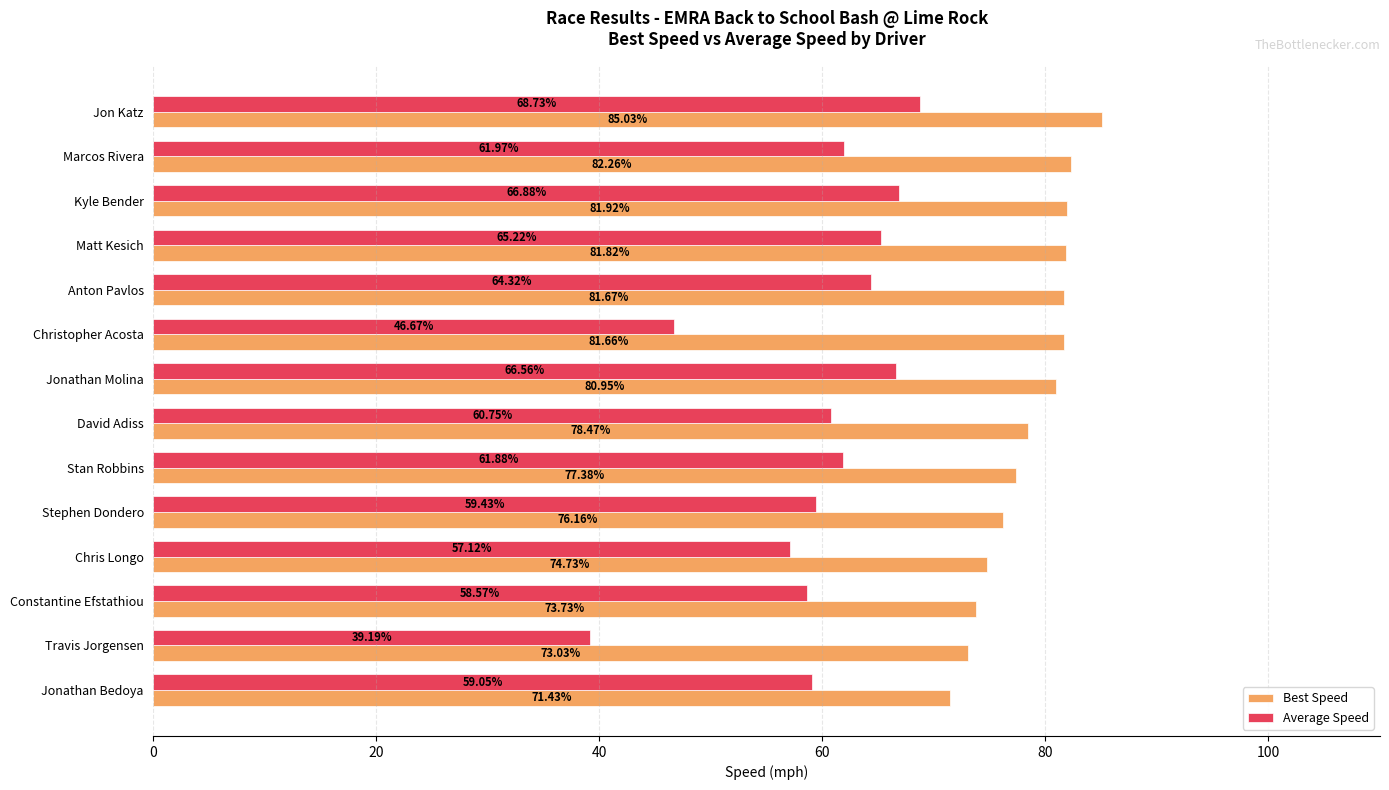

How many values in the Best Speed series exceed 80?

7